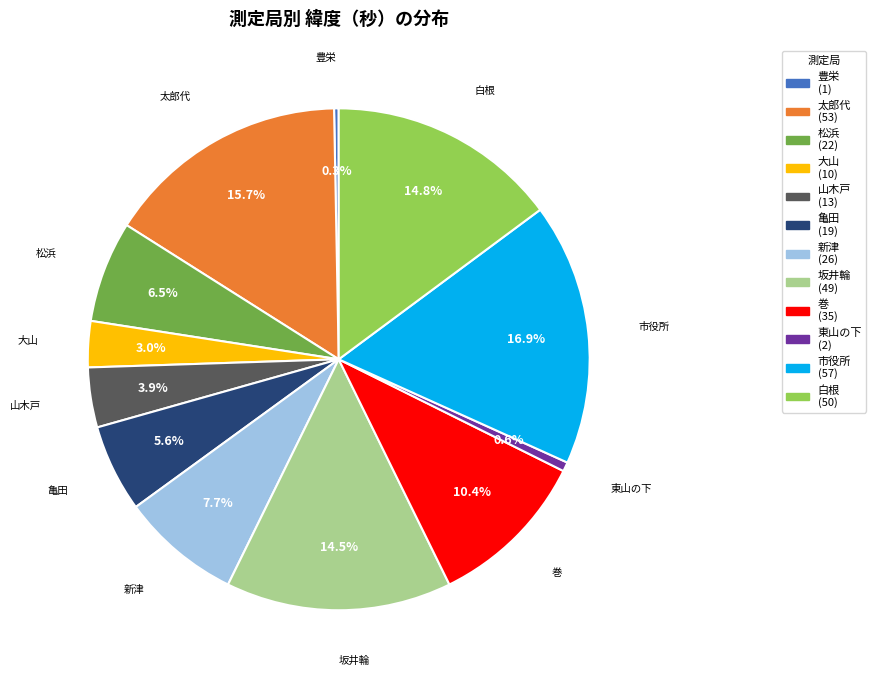

How much of the chart is everything except 大山?

97.0%